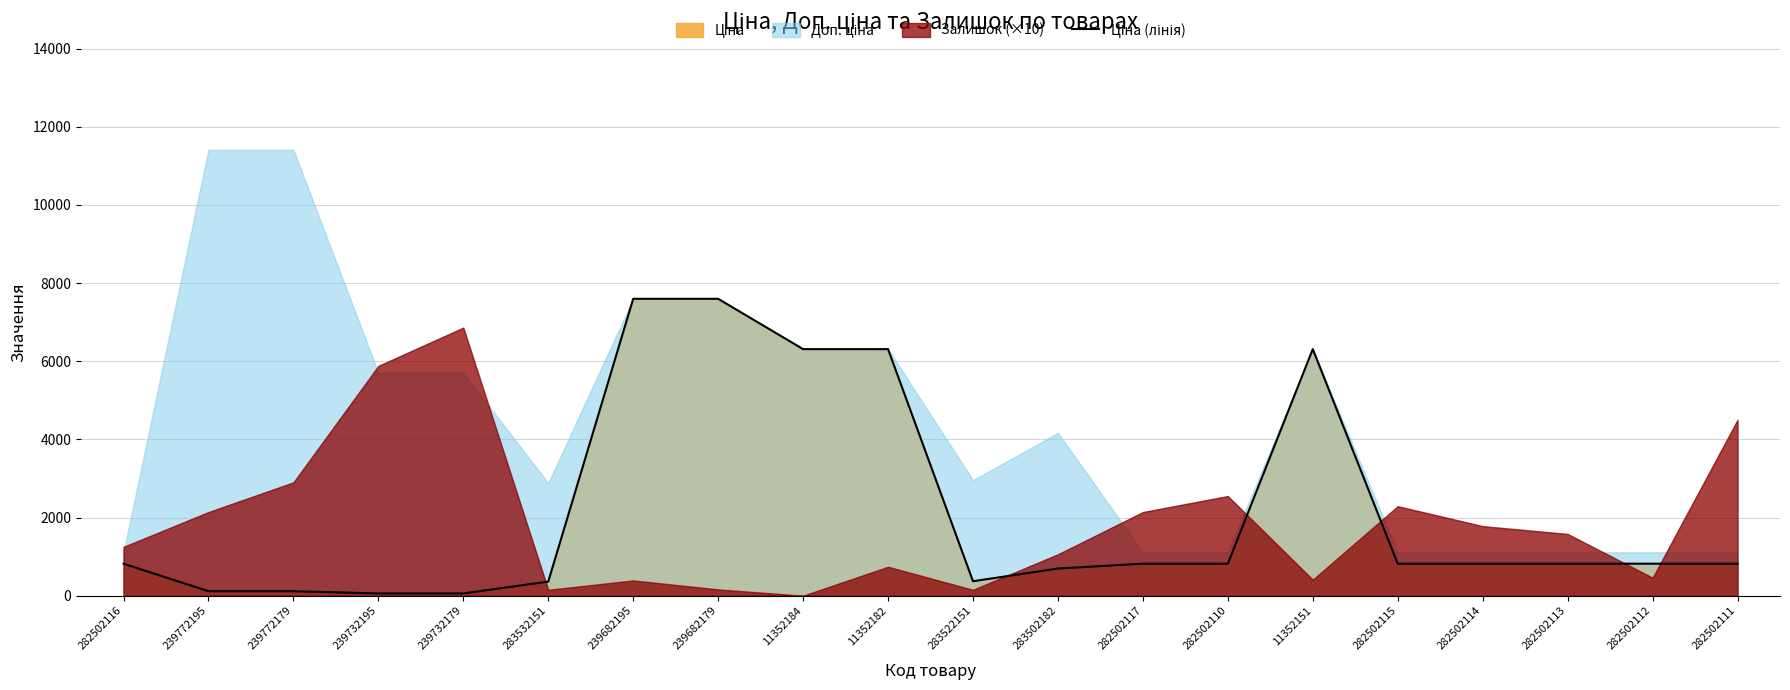

What is the change in value from 282502110 to 11352151?

+5490.3